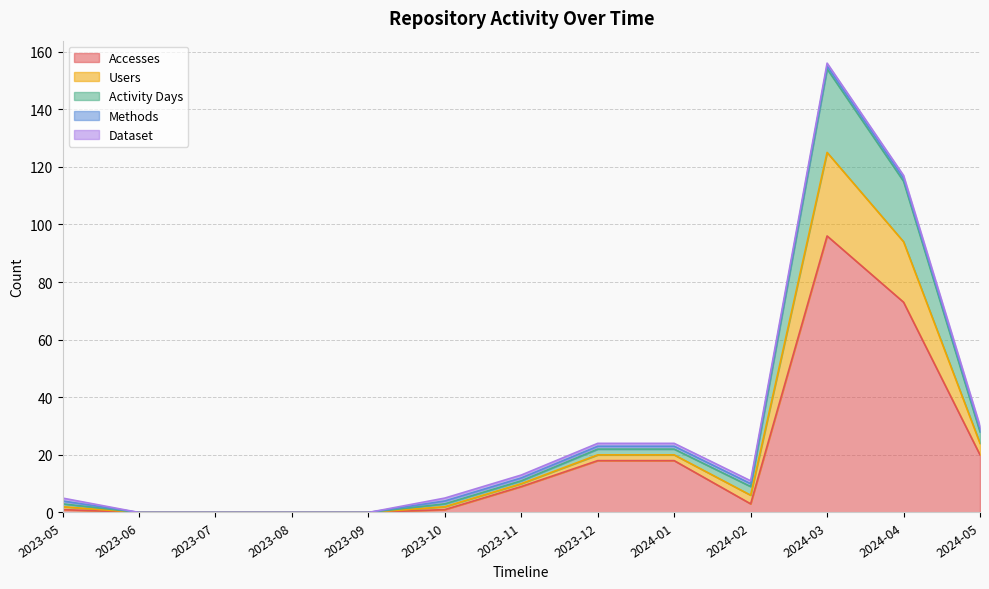

The Users series shows 0 at 2023-07. True or false?

True